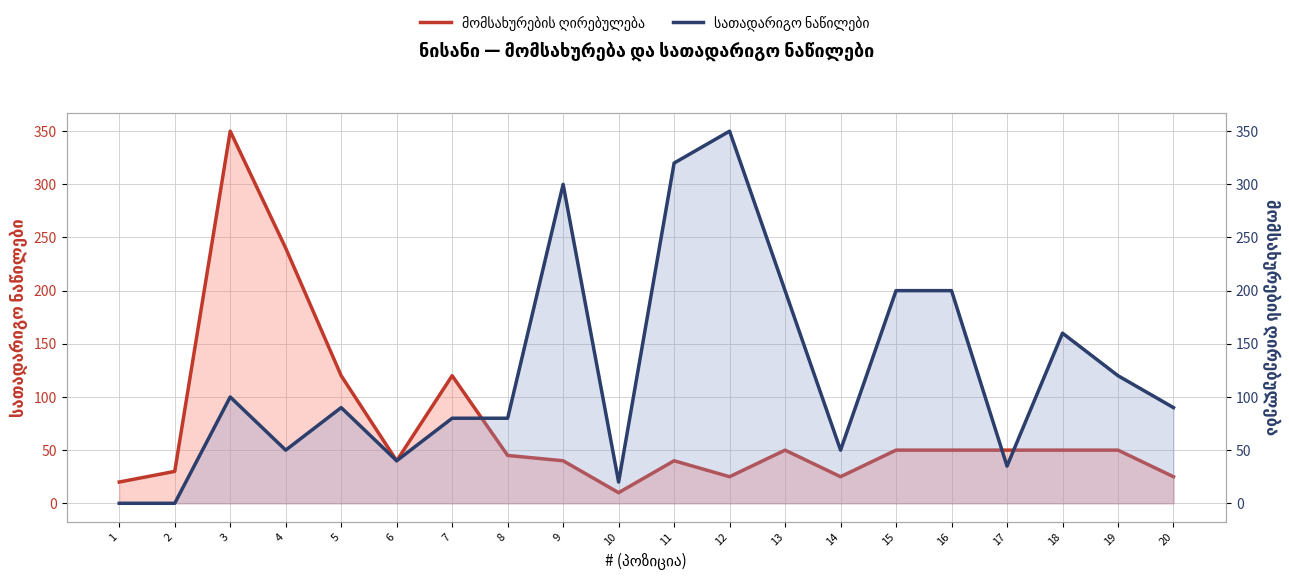

Where is the first local maximum for სათადარიგო ნაწილები?

3